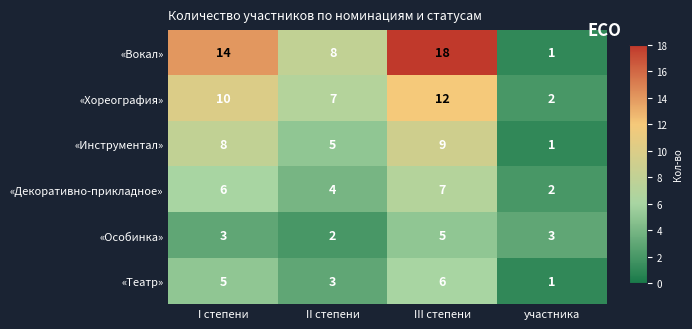

Between I степени and II степени, which series saw the biggest shift?

«Вокал»